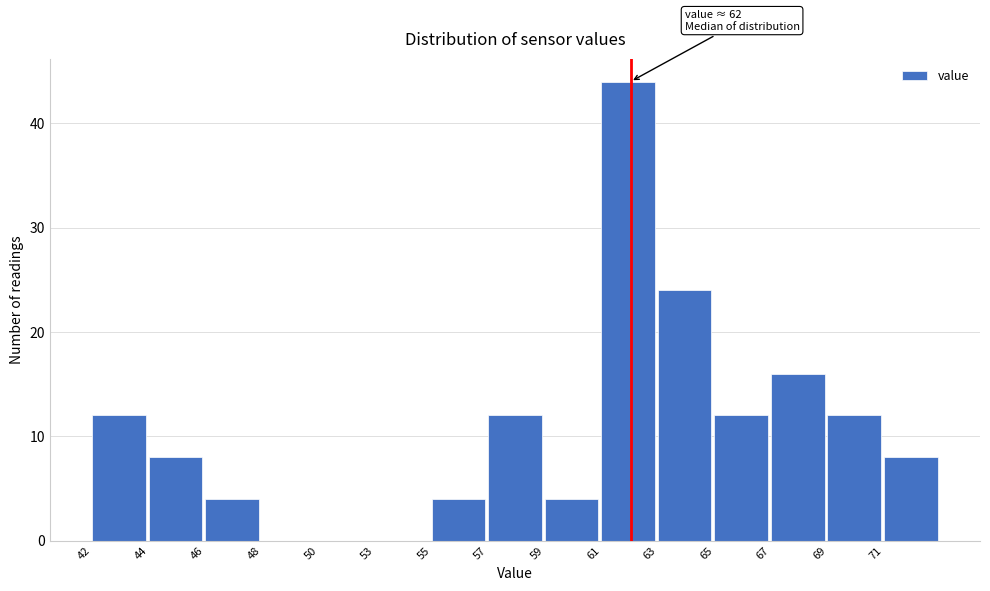

Reading left to right, what are all the values shown in this chart?

42=12	44=8	46=4	48=0	50=0	53=0	55=4	57=12	59=4	61=44	63=24	65=12	67=16	69=12	71=8